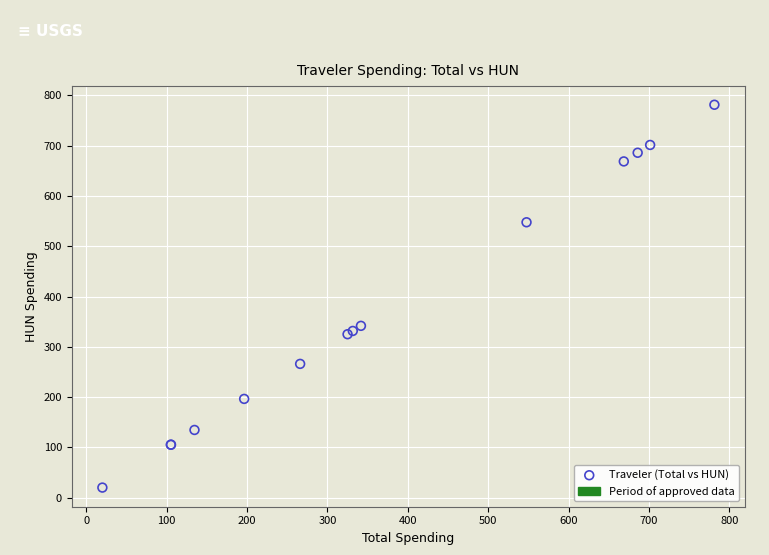

What Y value in the scatter plot is closest to 400?

341.7